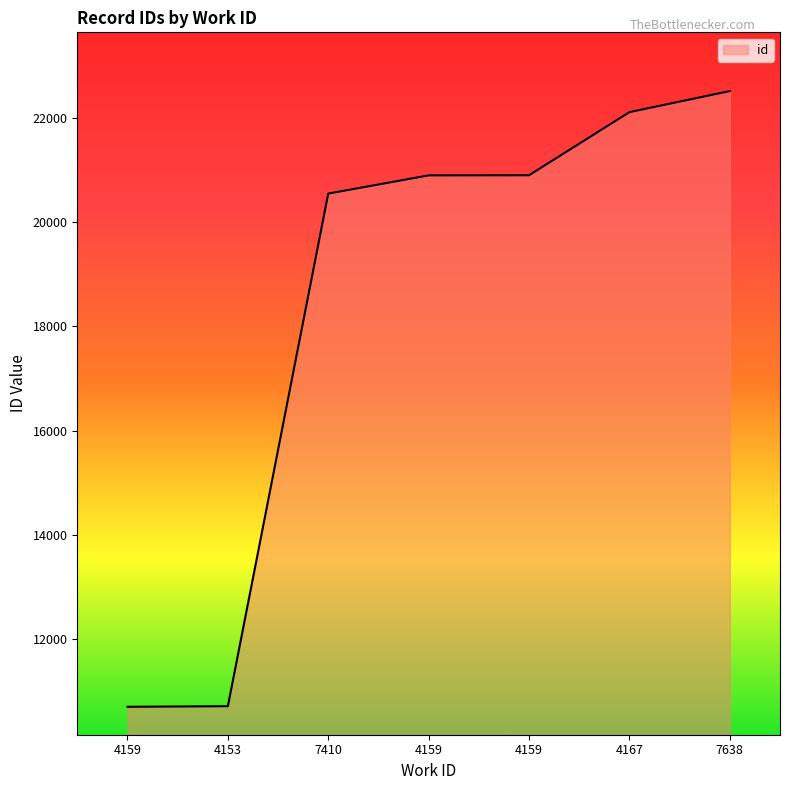

How many distinct data groups are displayed?

1